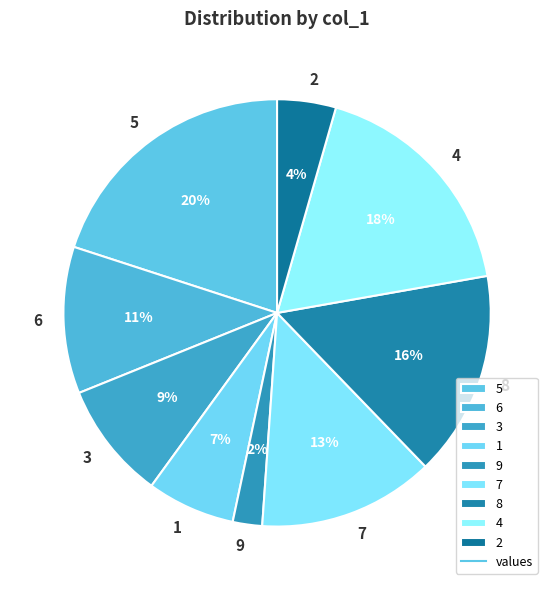

What percentage is the 9 slice, to the nearest percent?

2%